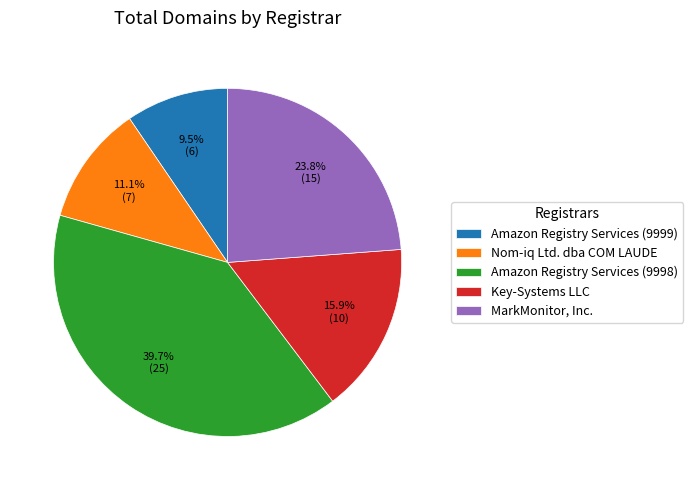

True or false: Amazon Registry Services (9998) accounts for 49% of the total.

False